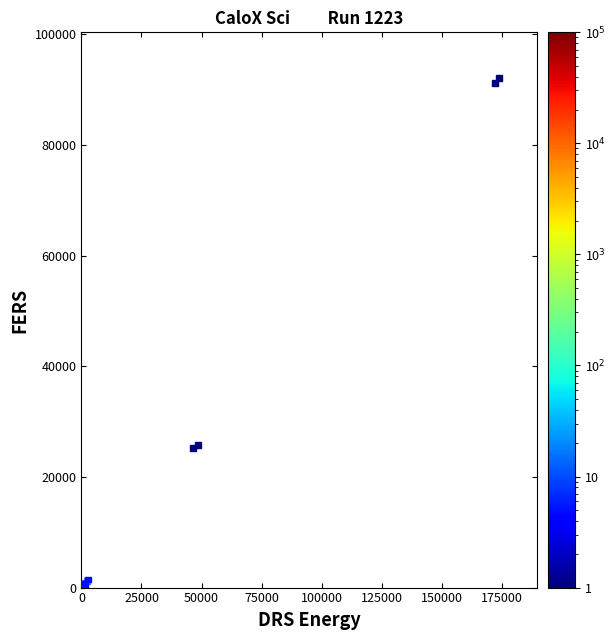

What Y value in the scatter plot is closest to 45628?

25288